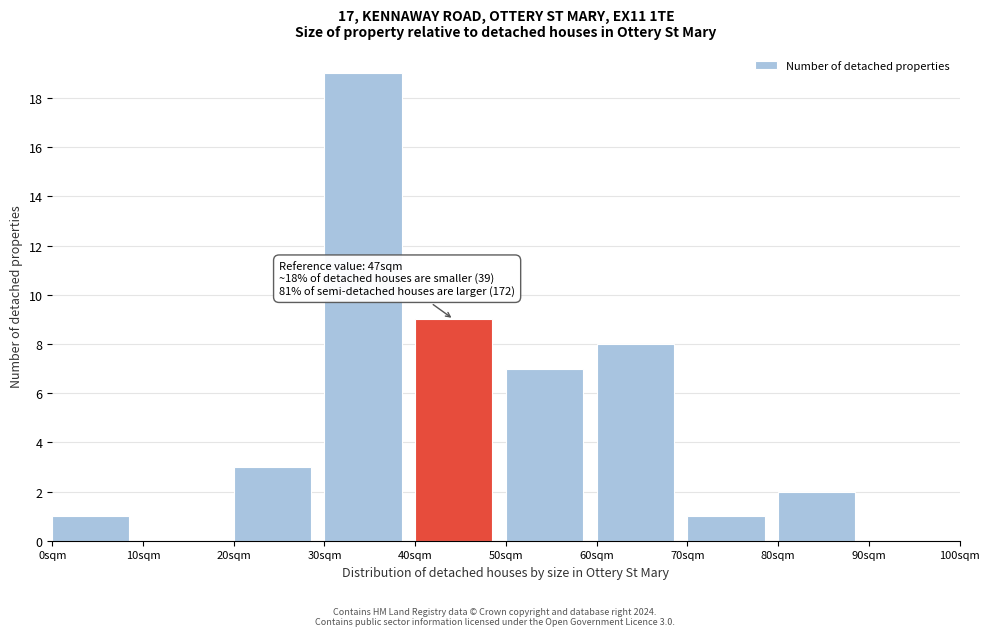

Which range on the x-axis has the tallest bar?

30 to 40